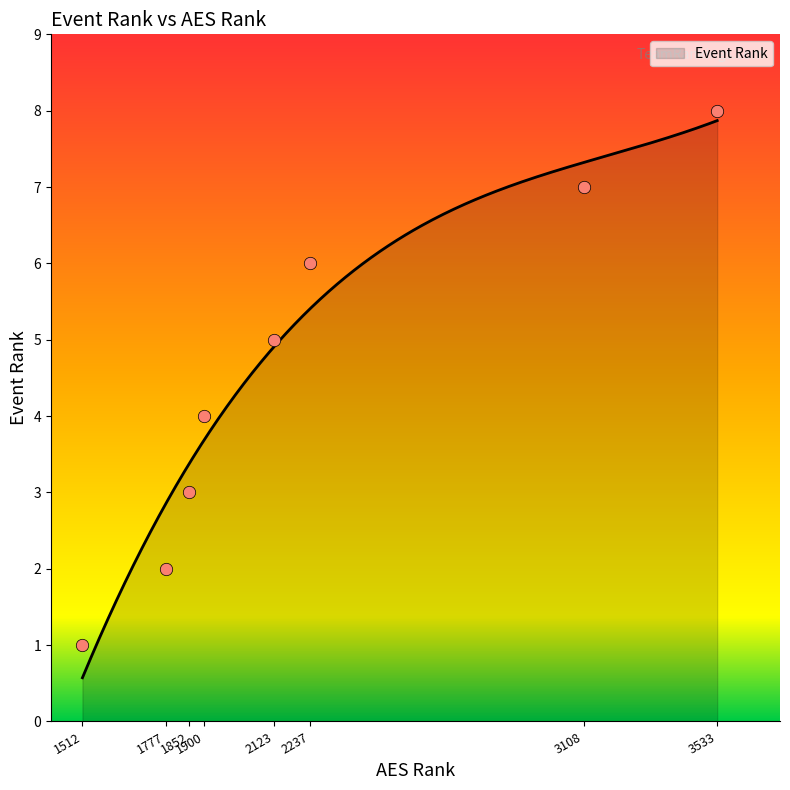

Between 3108 and 1852, which is larger?

3108